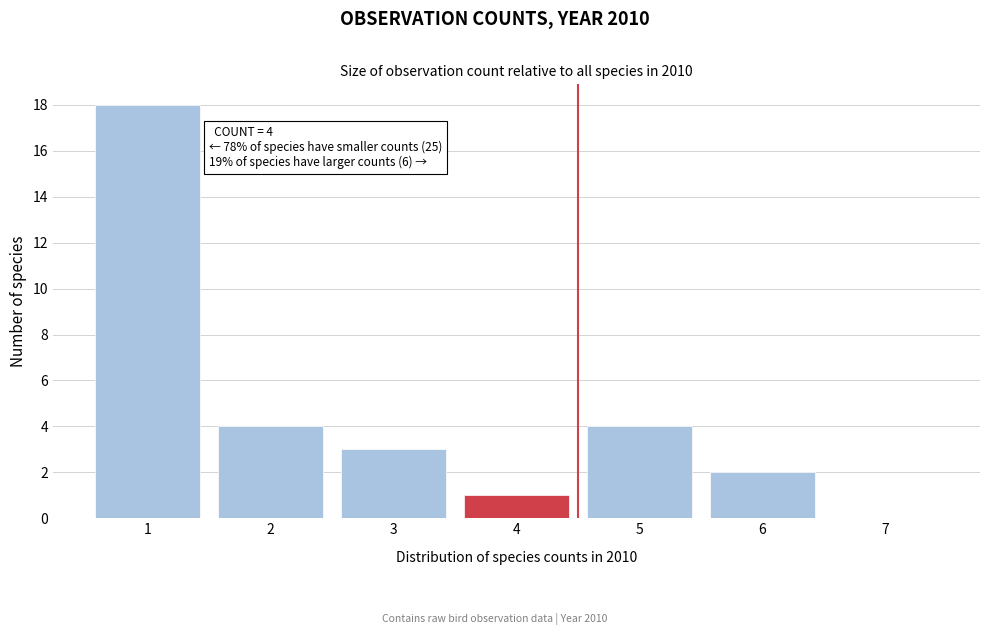

Which range on the x-axis has the tallest bar?

0.5 to 1.5